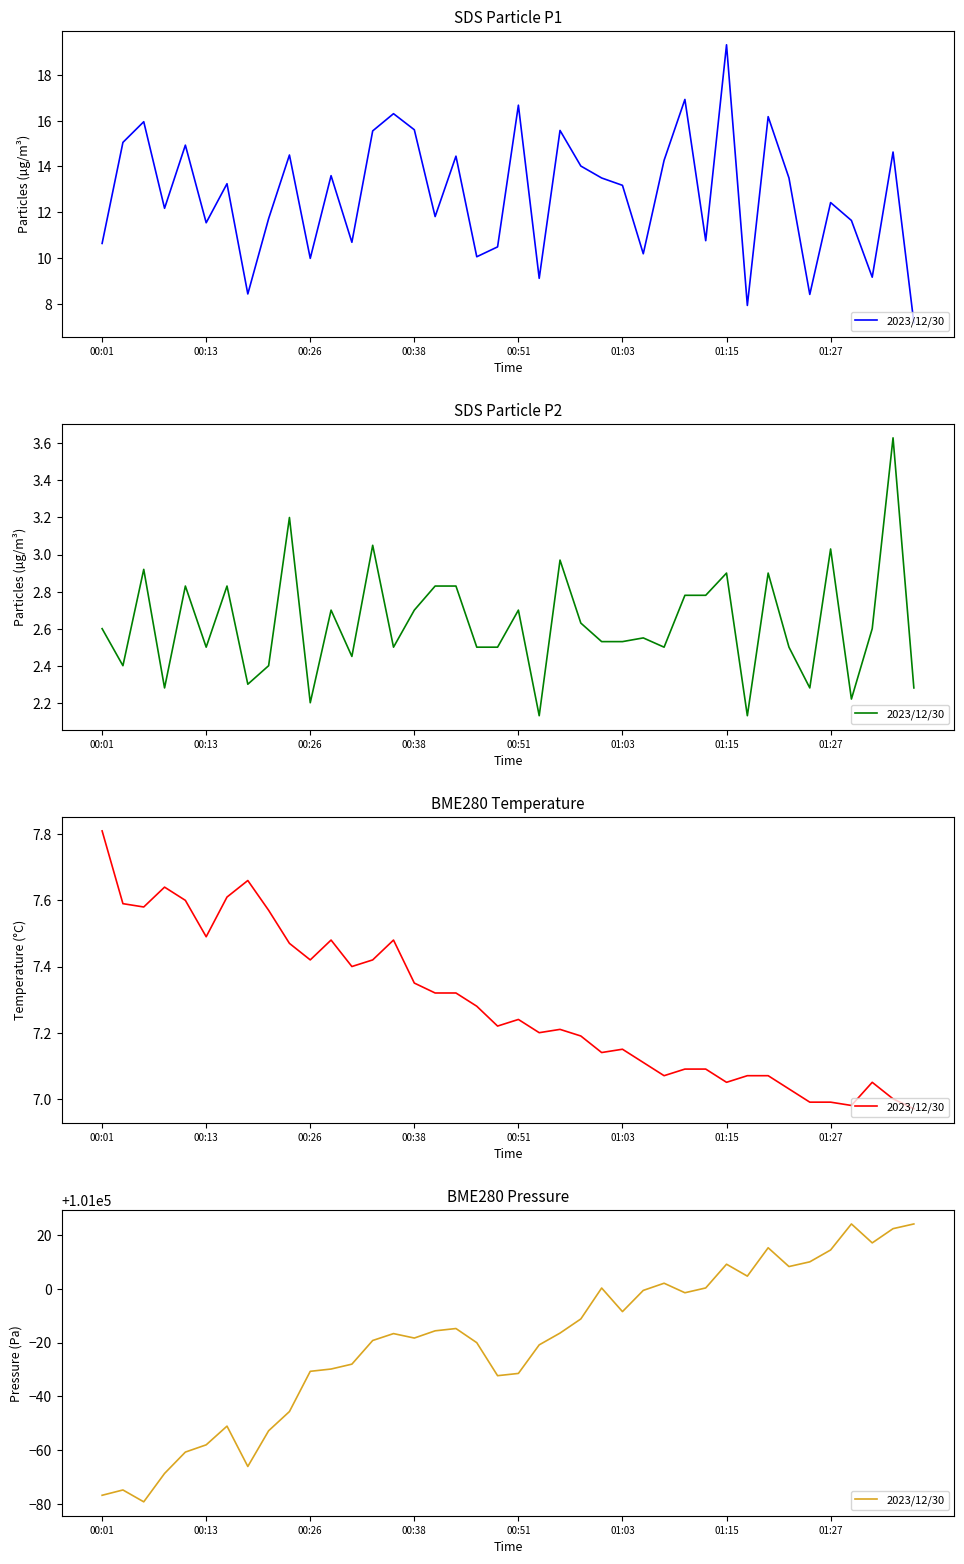

What value does the data have at 9?

100954.4